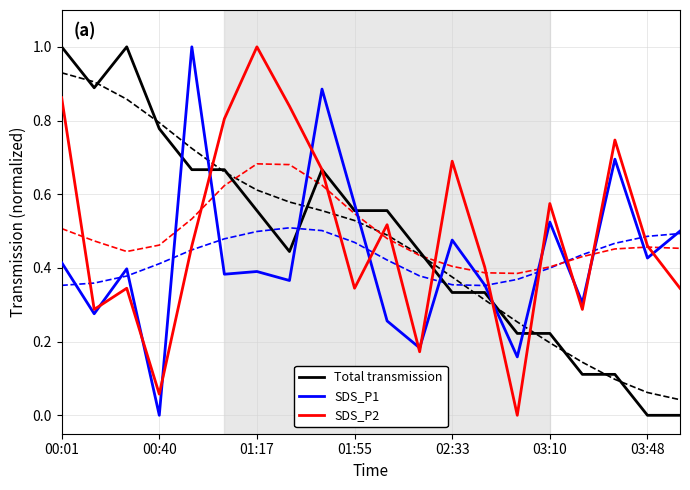

How many SDS_P1 values are between 0 and 1?

20